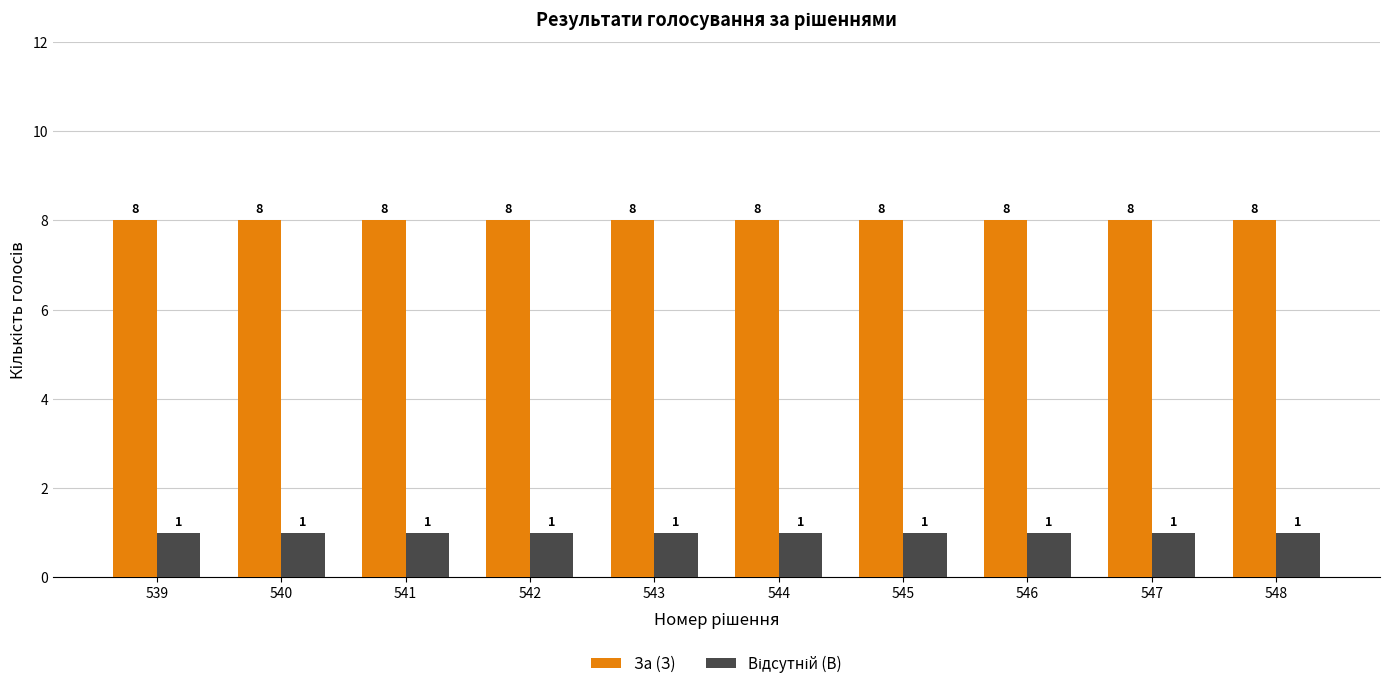

Are the bars horizontal?

No